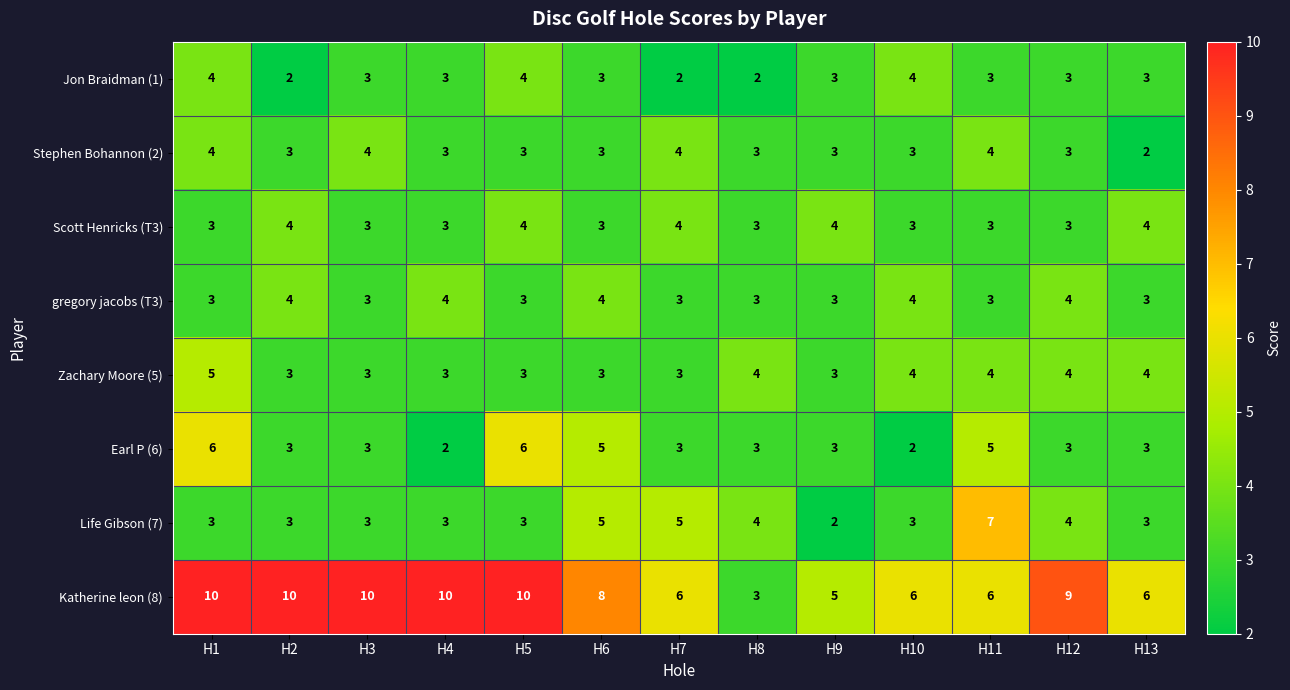

Which category has the highest value in the Zachary Moore (5) series?

H1